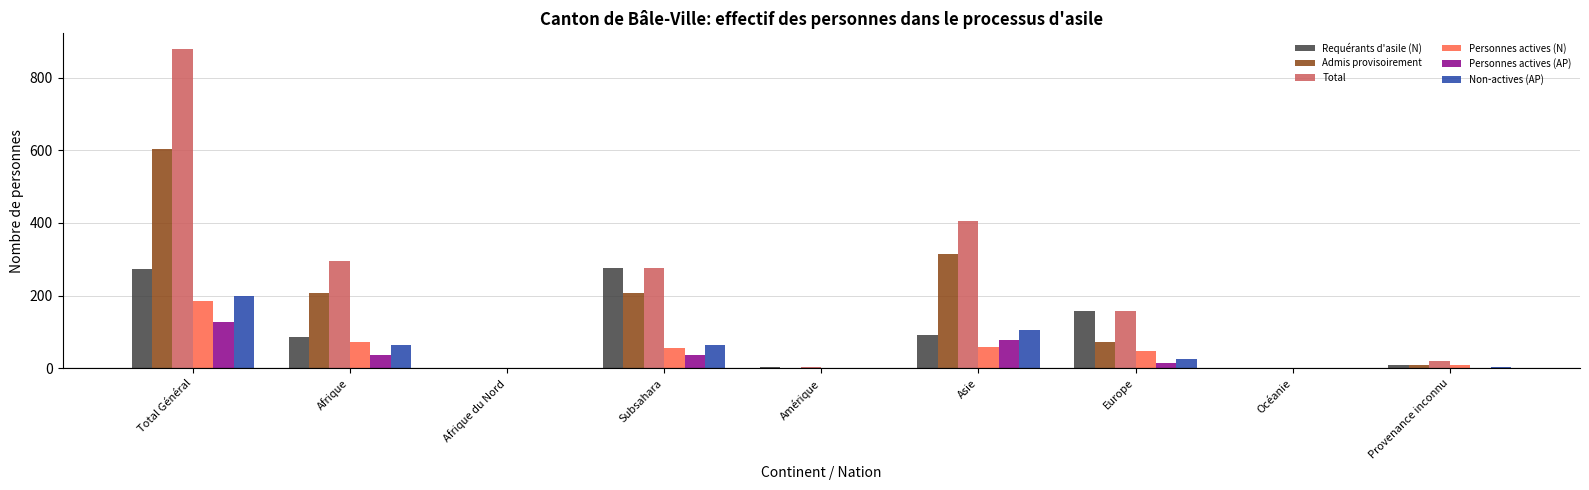

At which category is the sum across all series the highest?

Total Général